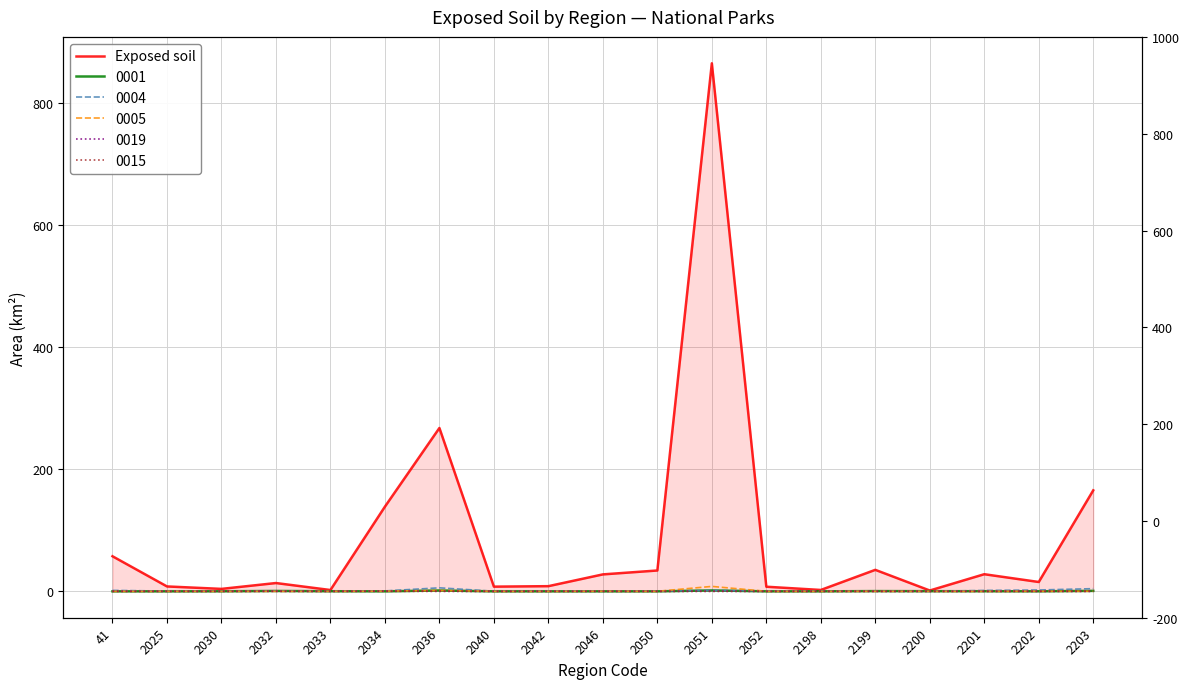

What is the change in value from 2034 to 2042?

-130.1